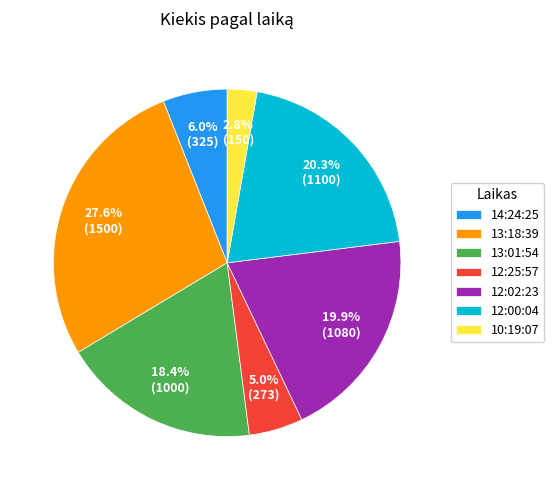

To the nearest percent, what is the difference between the largest and smallest slice percentages?

25%